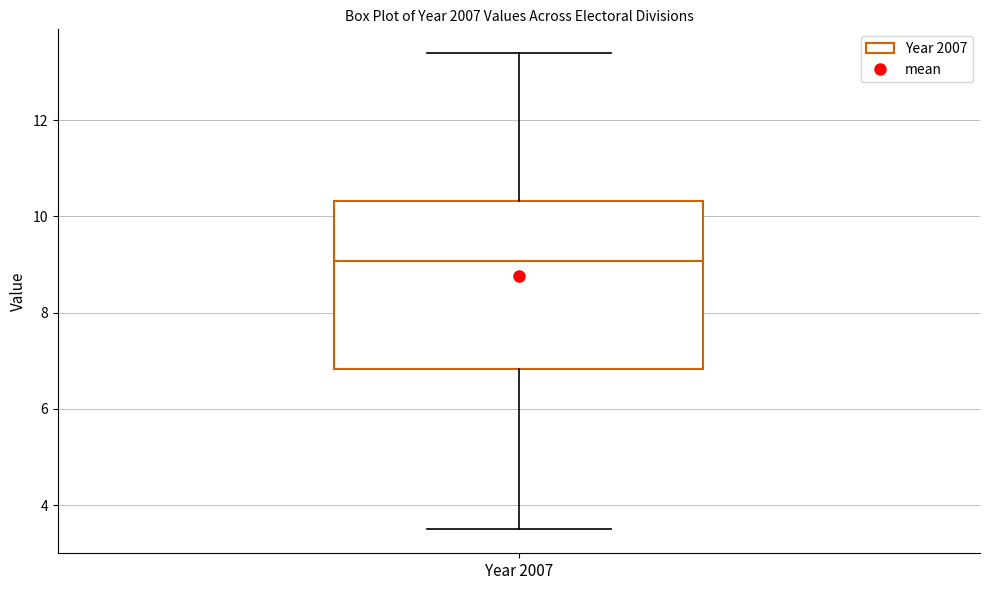

Transcribe this box plot: give where the median line is, the range the box spans, and where the two whiskers end, as read against the y-axis. The values are not printed on the chart, so give them approximately, as read against the axis.

median 9.0, box 6.8 to 10.4, whiskers 3.4 to 13.4